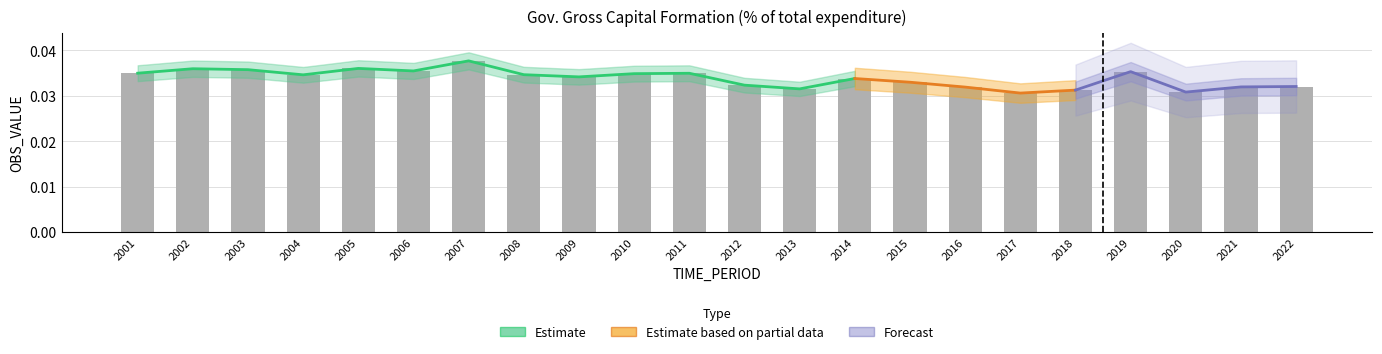

Are the bars grouped side by side (vs. stacked)?

No